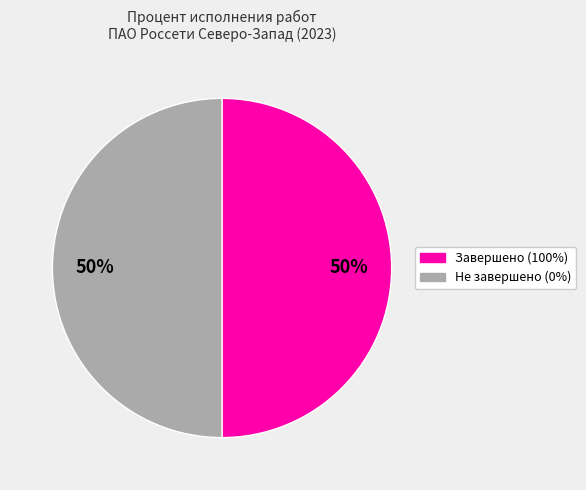

To the nearest percent, what is the average slice percentage?

50%